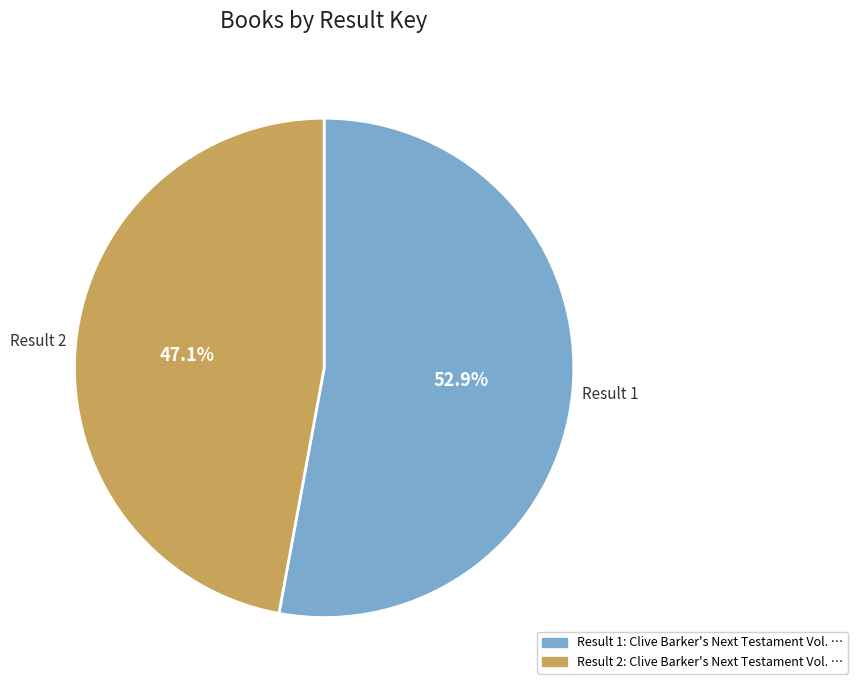

How many slices are in this pie chart?

2